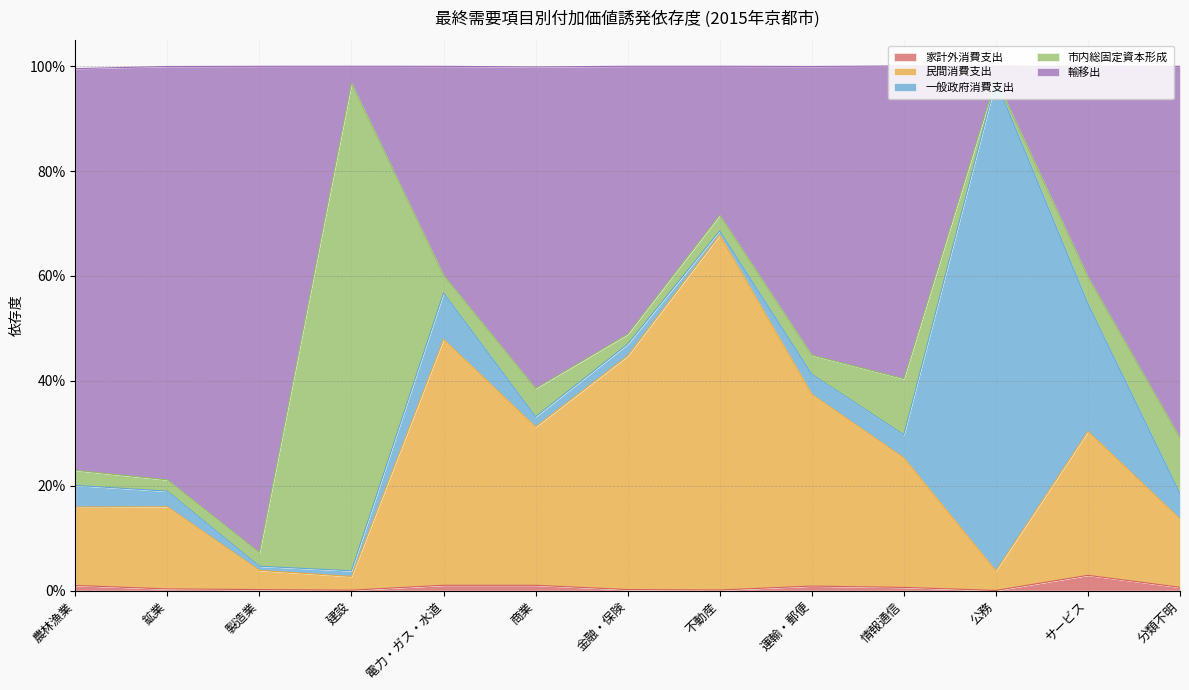

How many interior local valleys does the 民間消費支出 series have?

3